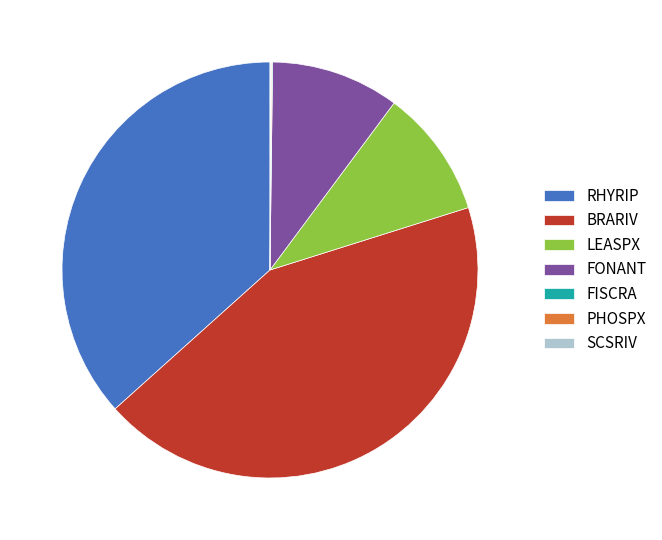

What is the largest slice in the pie chart?

BRARIV